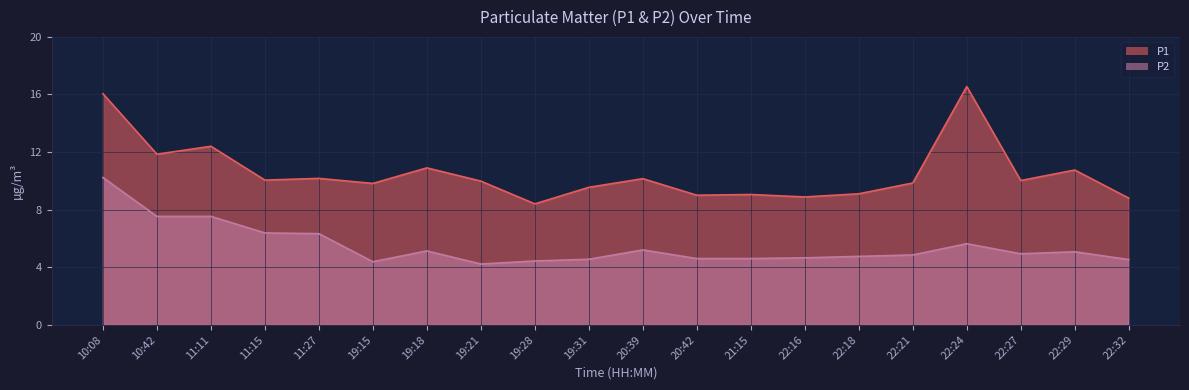

Where is the first local minimum for P2?

19:15